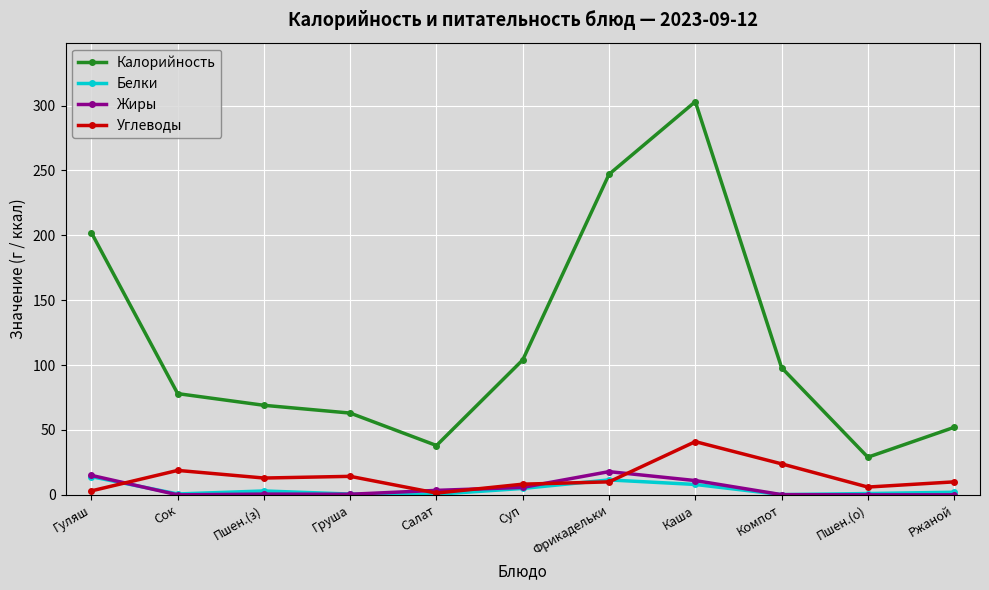

What is the total value across all series at Сок?

97.5